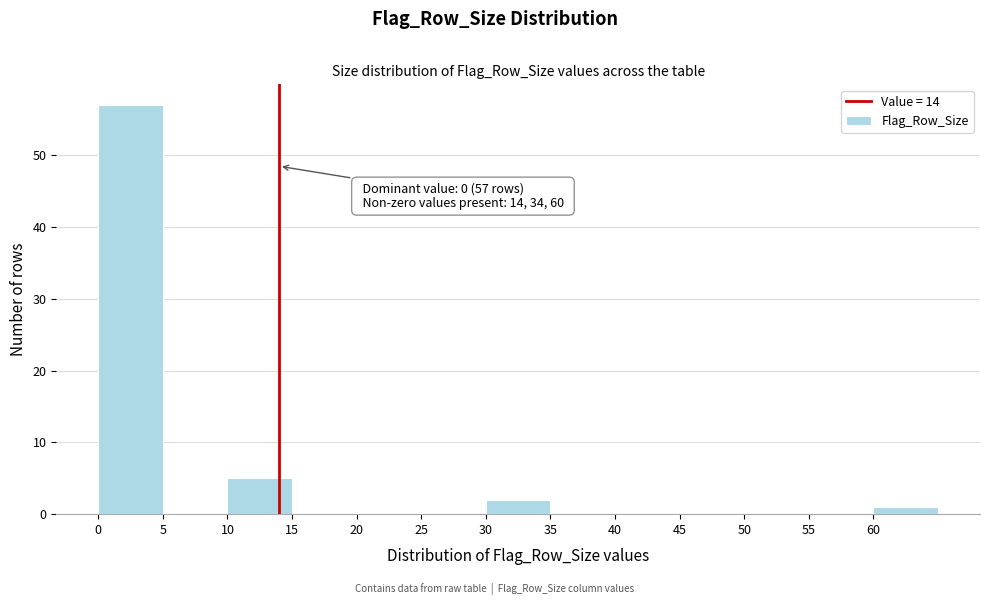

Which range on the x-axis has the tallest bar?

0 to 5